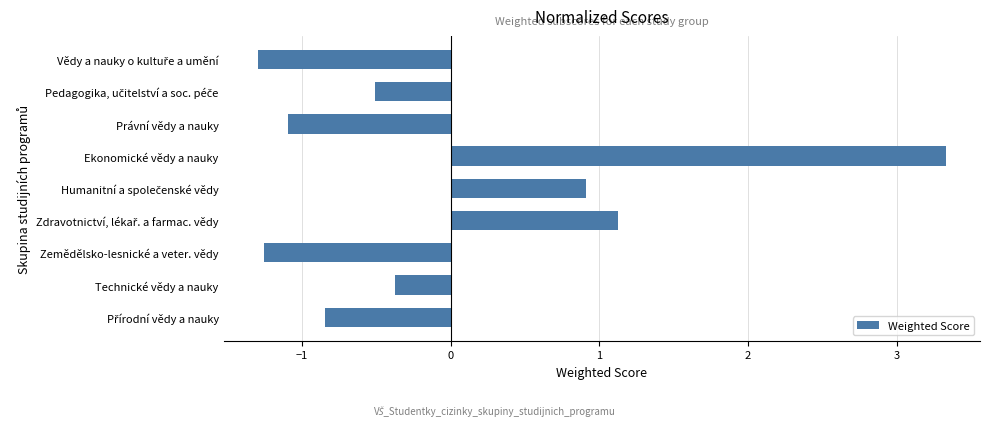

The value at Zemědělsko-lesnické a veter. vědy is -0.7. True or false?

False